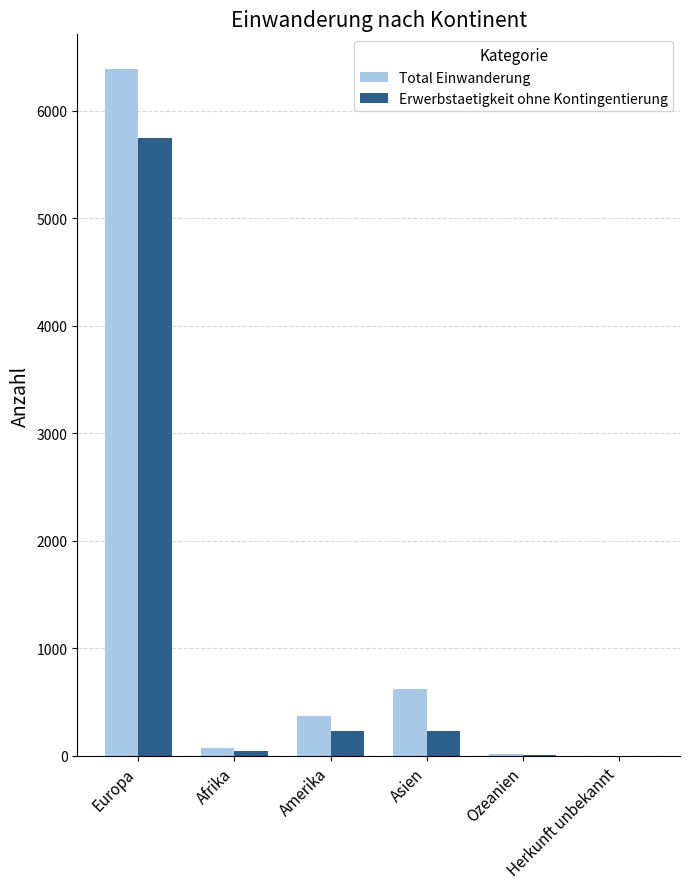

Are the bars horizontal?

No